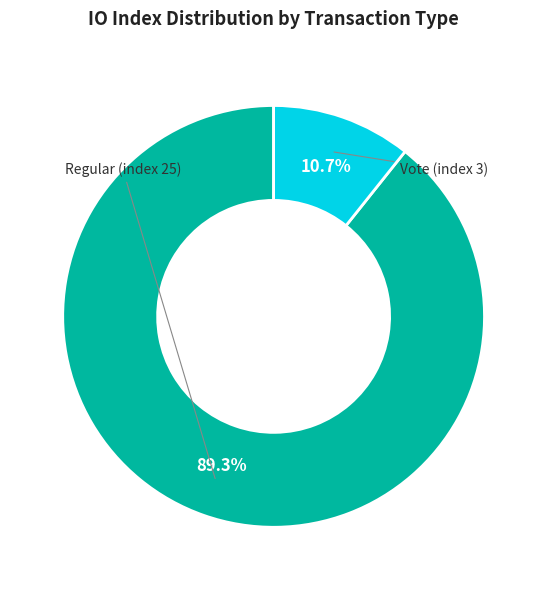

Is there a majority slice in this chart?

Yes